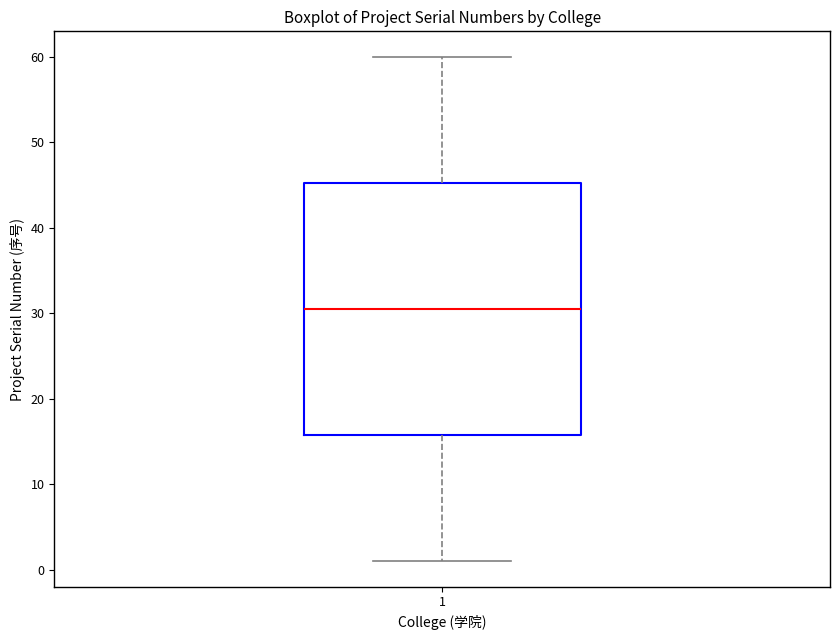

Read this box plot against the y-axis: the position of the median line, the range covered by the box, and the ends of both whiskers. The values are not printed on the chart, so give them approximately, as read against the axis.

median 31, box 16 to 45, whiskers 1 to 60